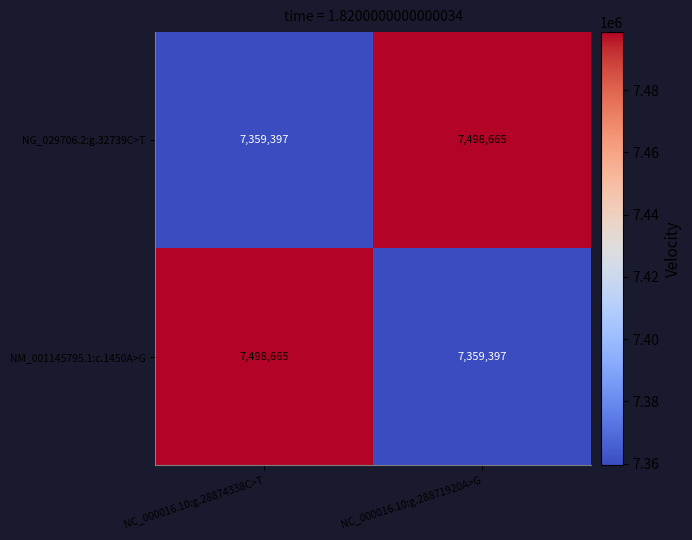

True or false: NM_001145795.1:c.1450A>G has a value of 7498665 at NC_000016.10:g.28874338C>T.

True